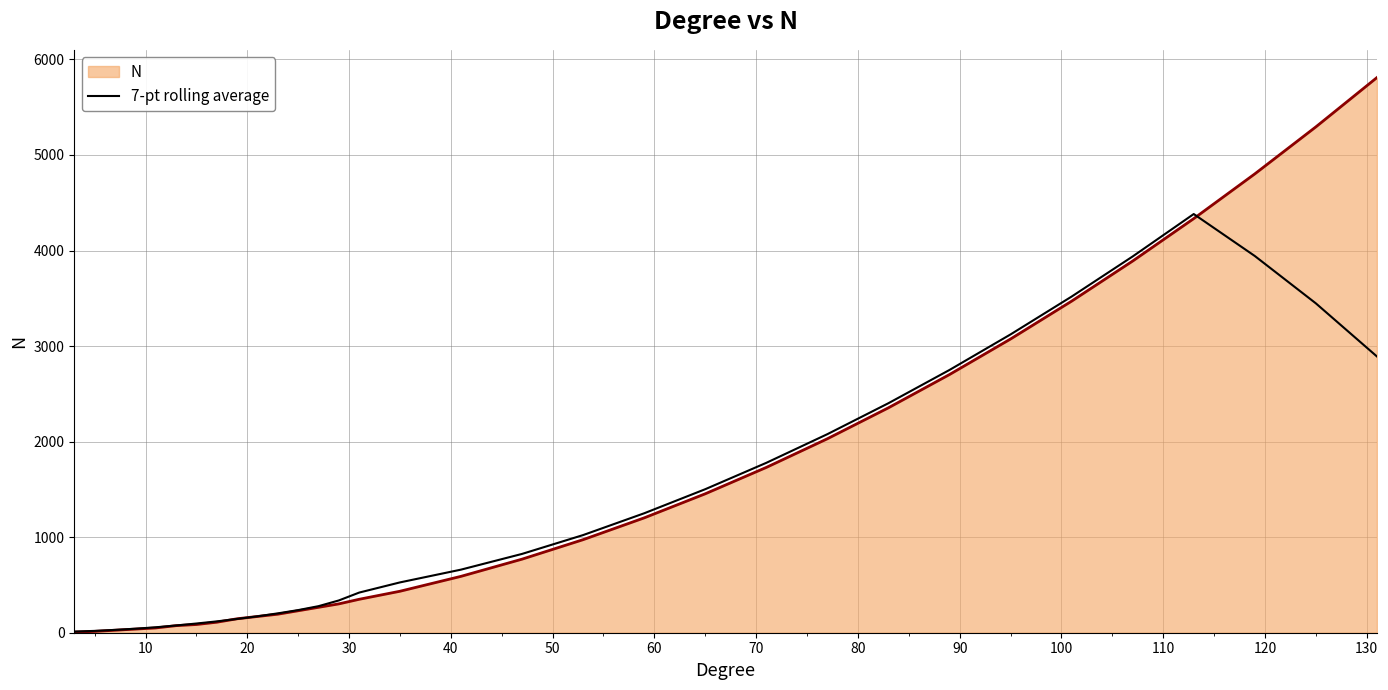

List the series in order of their peak value, highest first.

N, 7-pt rolling average